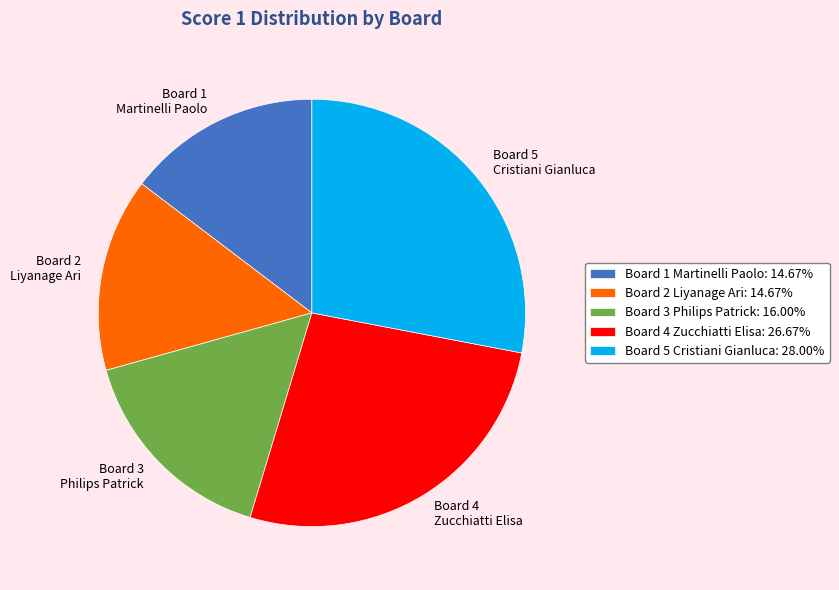

How many segments does this pie chart have?

5